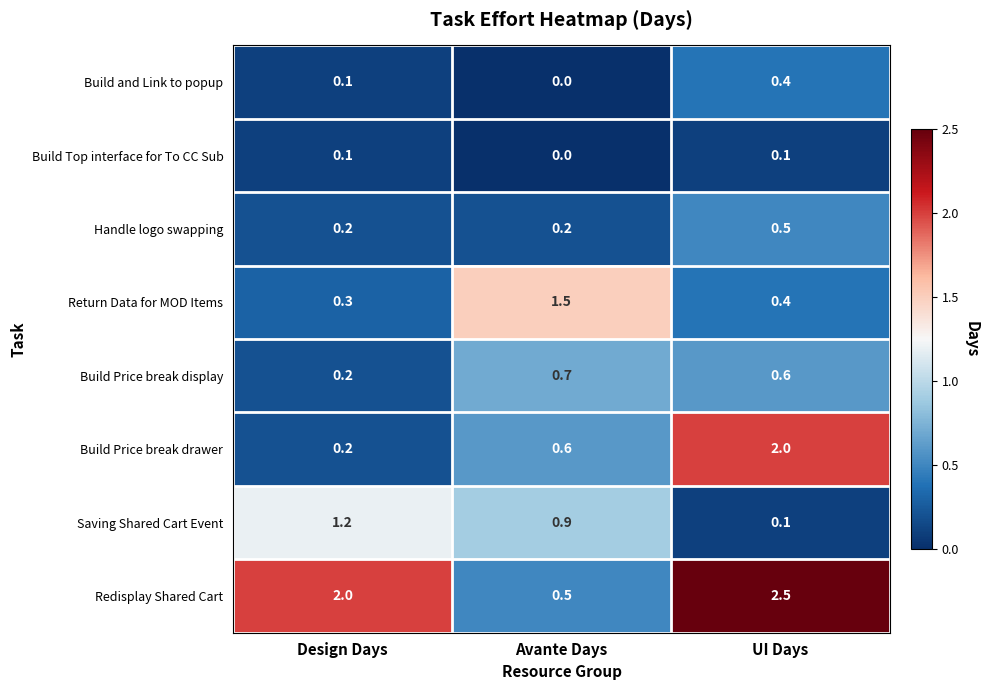

Which category has the lowest value in the Build Price break drawer series?

Design Days